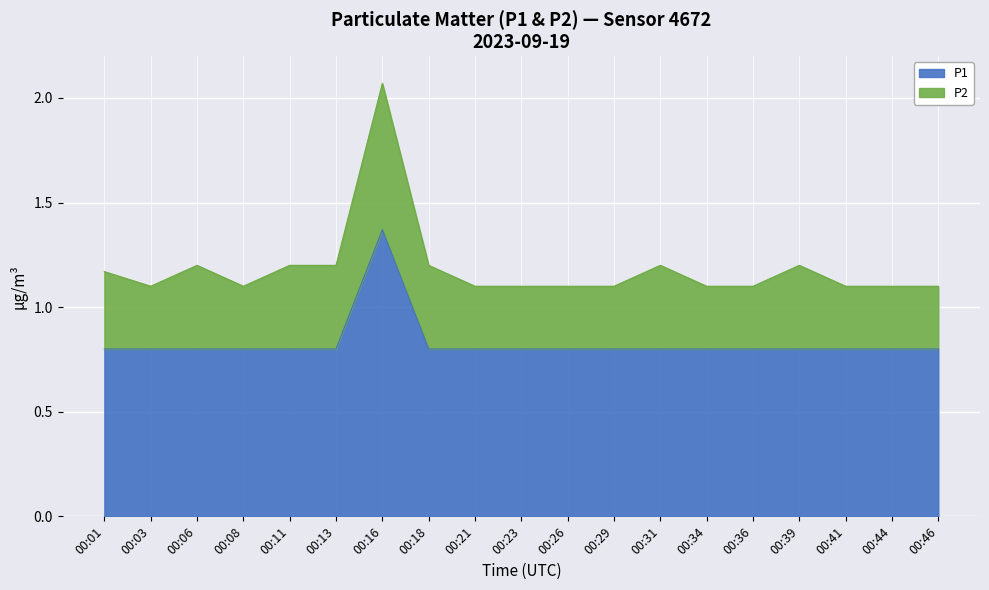

How many values are between 0 and 1?

18